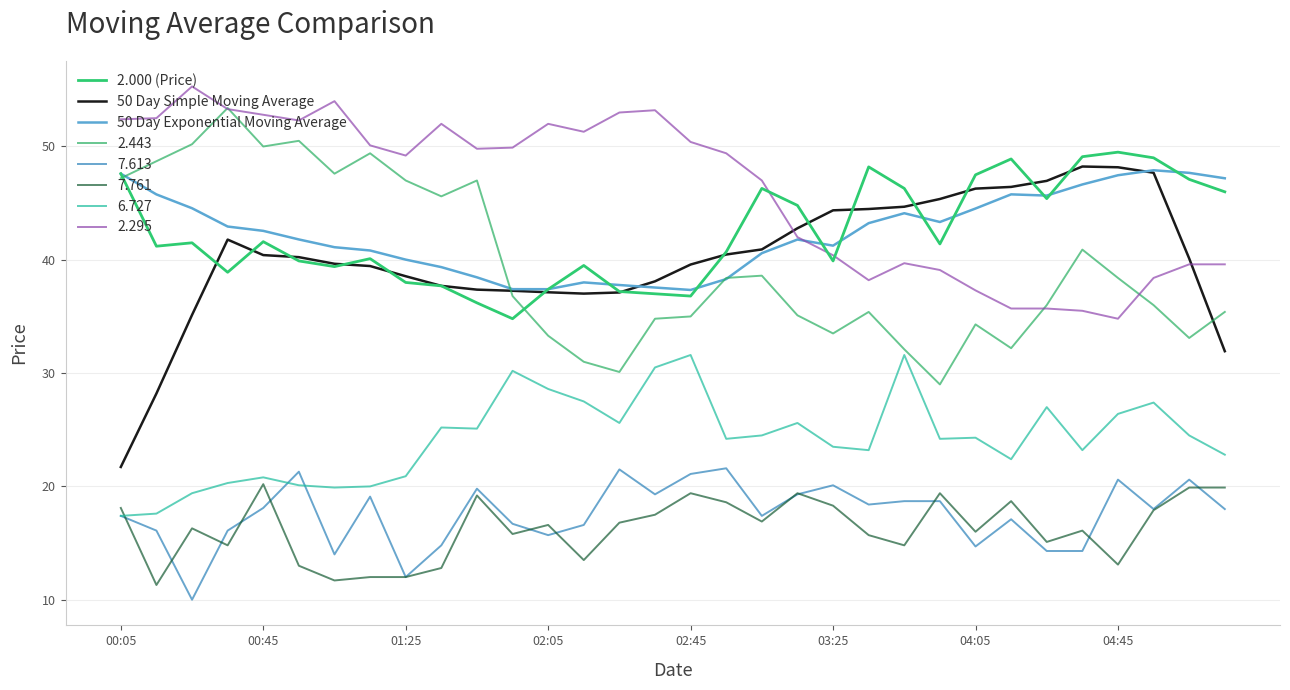

At which label does 2.000 (Price) first exceed 41?

00:05